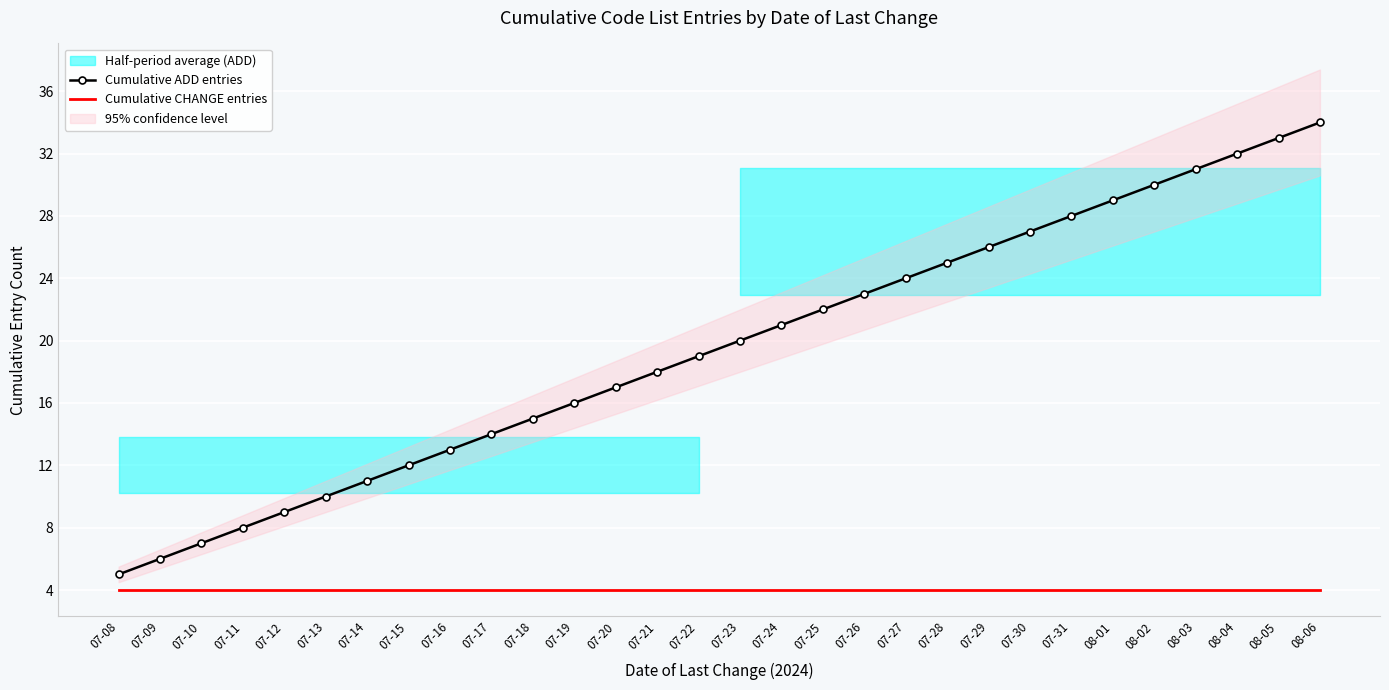

How many values in the Cumulative ADD entries series are below 20?

15